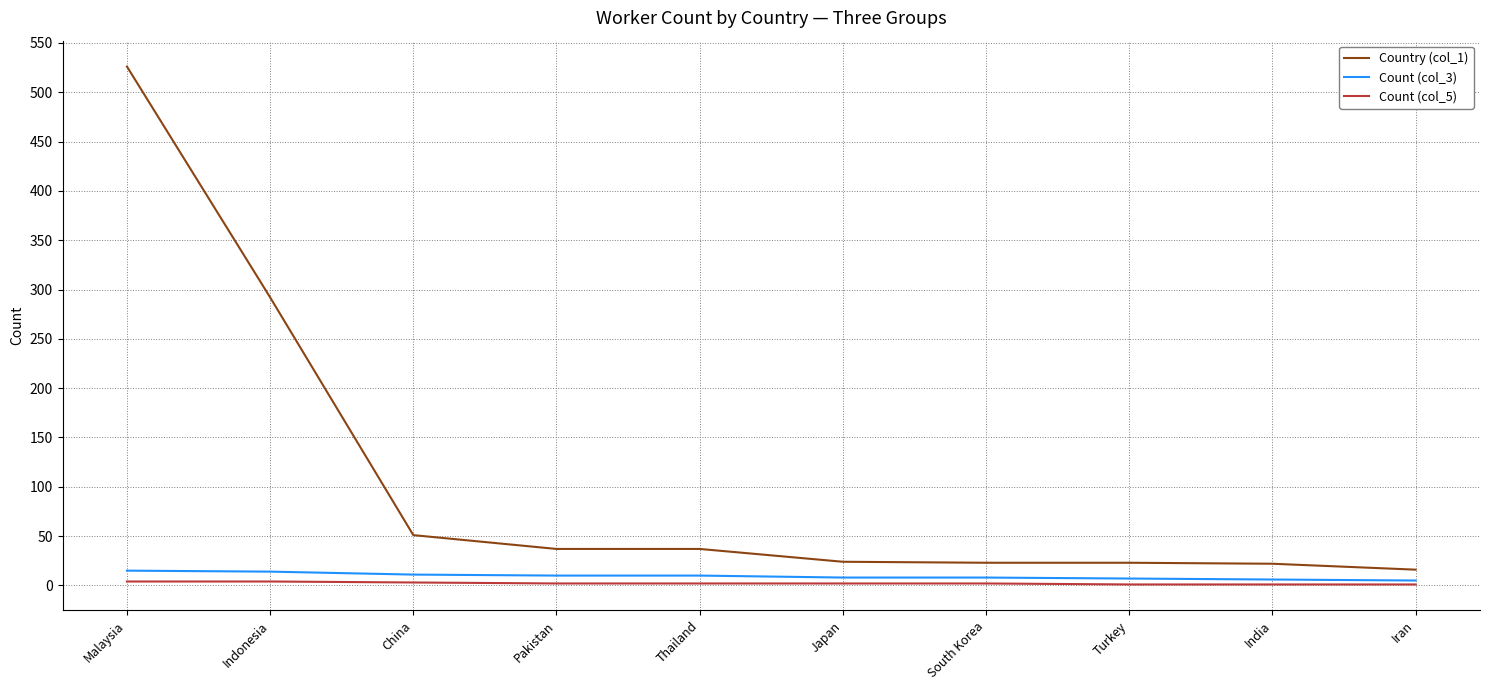

What is the average value of the Country (col_1) series?

105